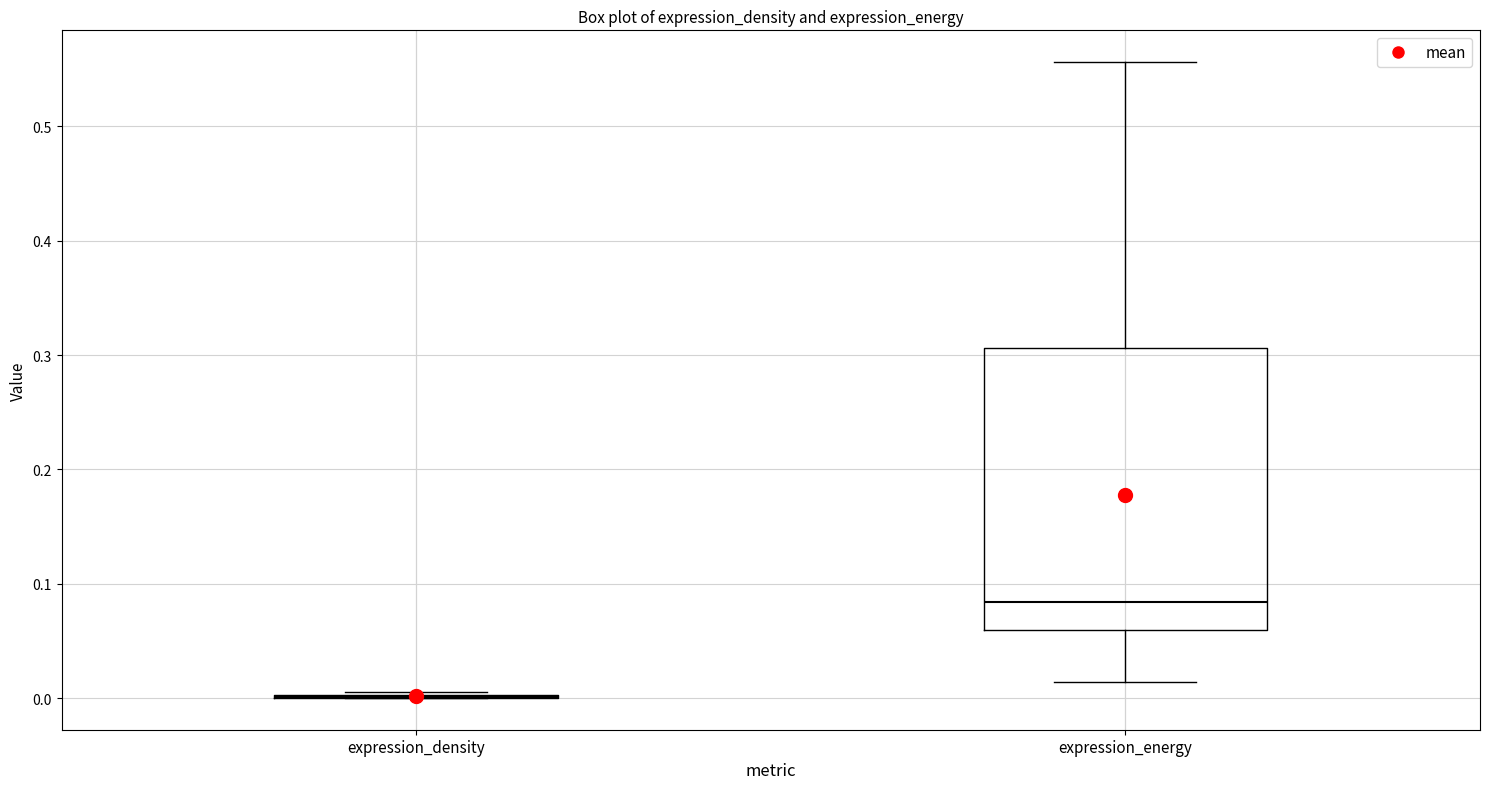

Reading left to right, read every box against the y-axis: the position of its median line, the range the box covers, and the ends of its whiskers. The values are not printed on the chart, so give them approximately, as read against the axis.

expression_density: box collapsed to a line at 0.00, whiskers 0.00 to 0.01
expression_energy: median 0.08, box 0.06 to 0.31, whiskers 0.01 to 0.56